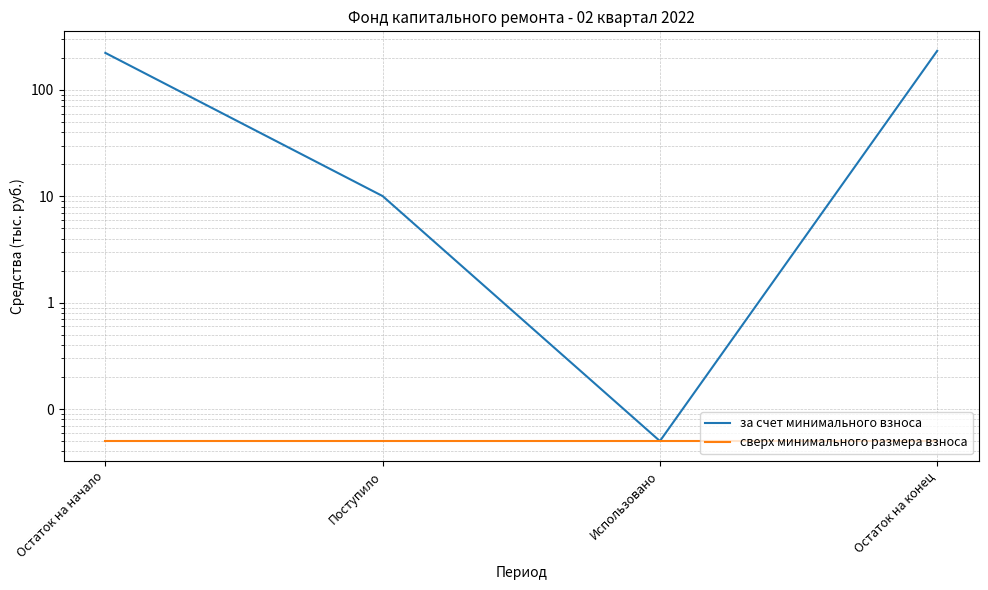

The сверх минимального размера взноса series shows 0.1 at Остаток на начало. True or false?

True